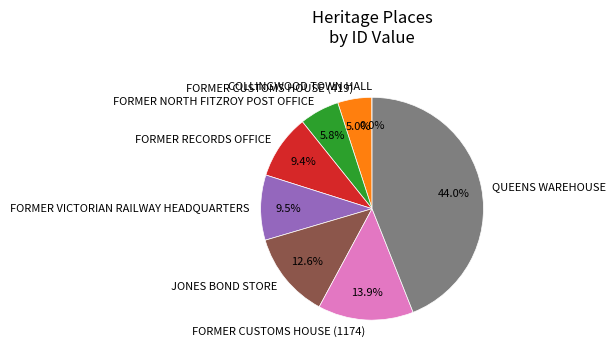

What percentage is the QUEENS WAREHOUSE slice, to the nearest percent?

44%